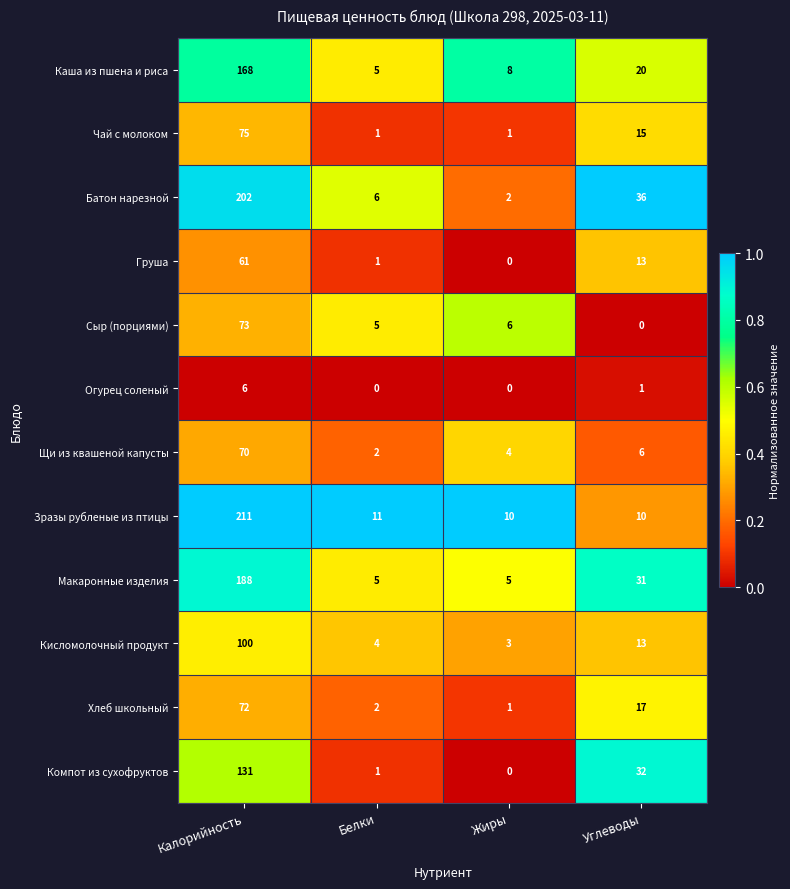

The value of Компот из сухофруктов at Жиры is -85. True or false?

False